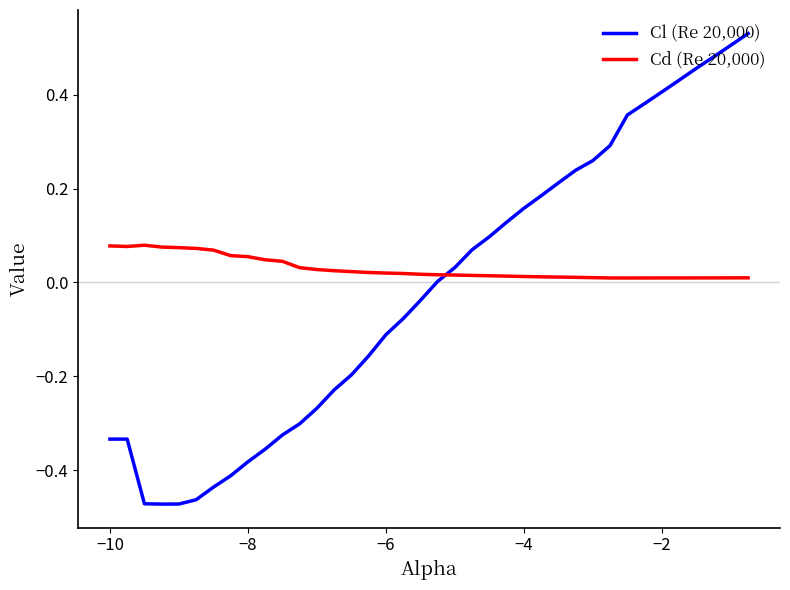

List the series in order of their peak value, highest first.

Cl (Re 20,000), Cd (Re 20,000)